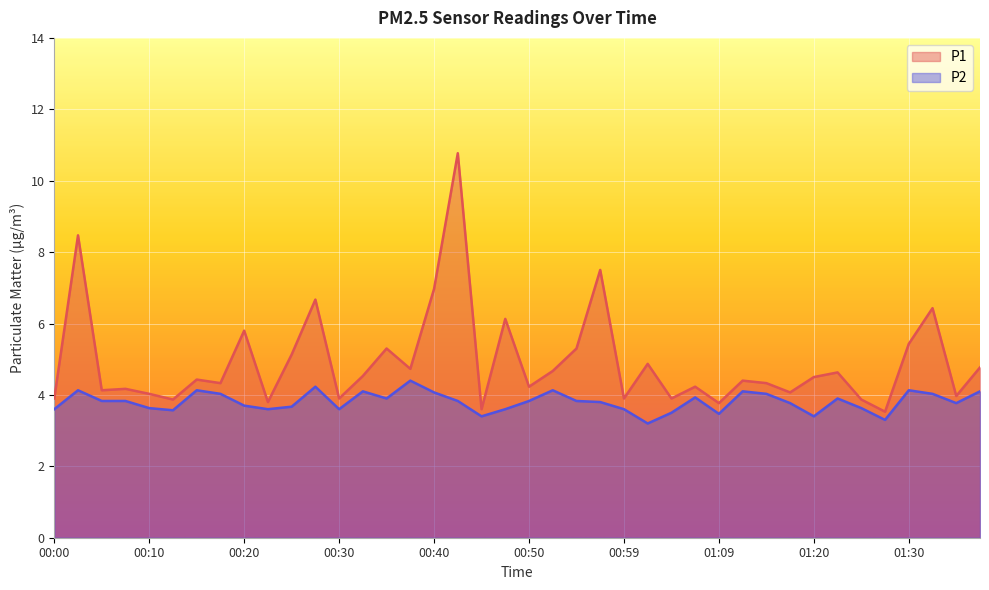

What is the difference between the P2 values at 01:35 and 00:47?

0.2